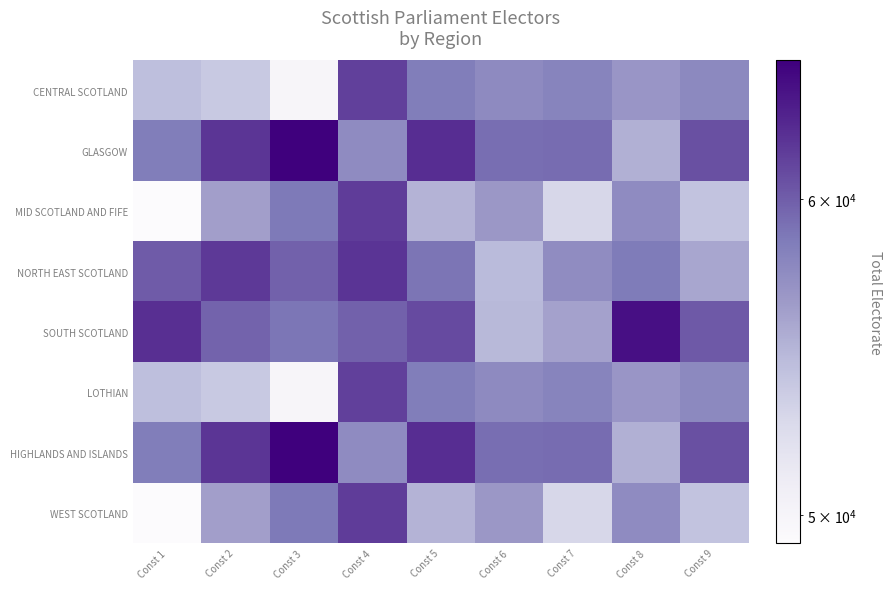

Count the number of categories in the chart.

9